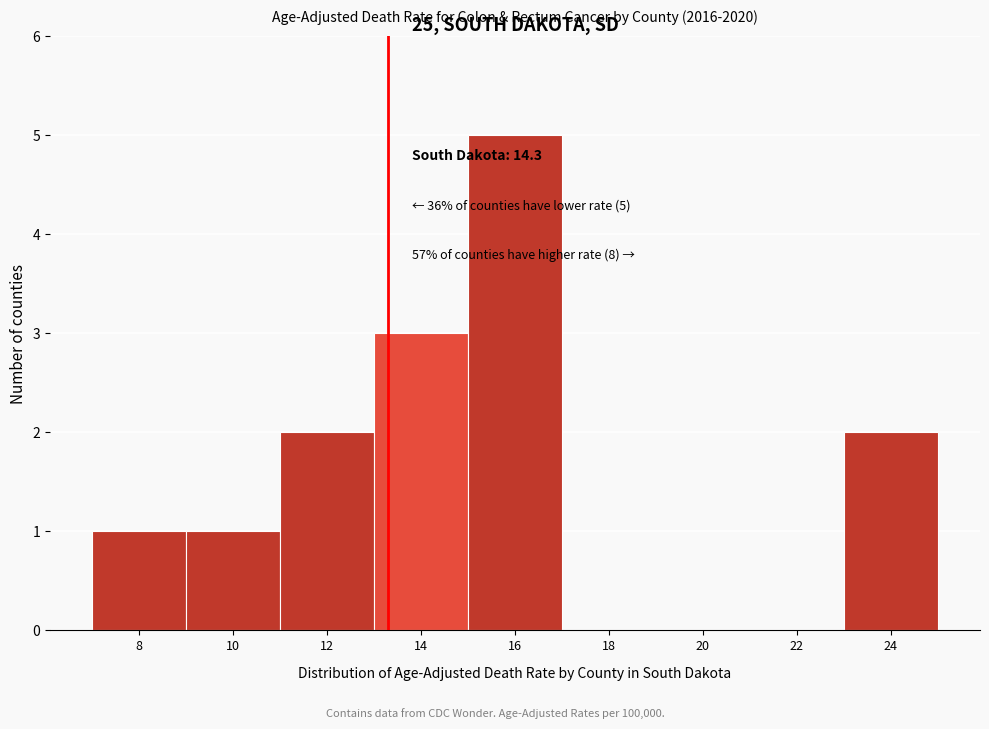

Reading left to right, extract all data points from this chart.

8=1	10=1	12=2	14=3	16=5	18=0	20=0	22=0	24=2